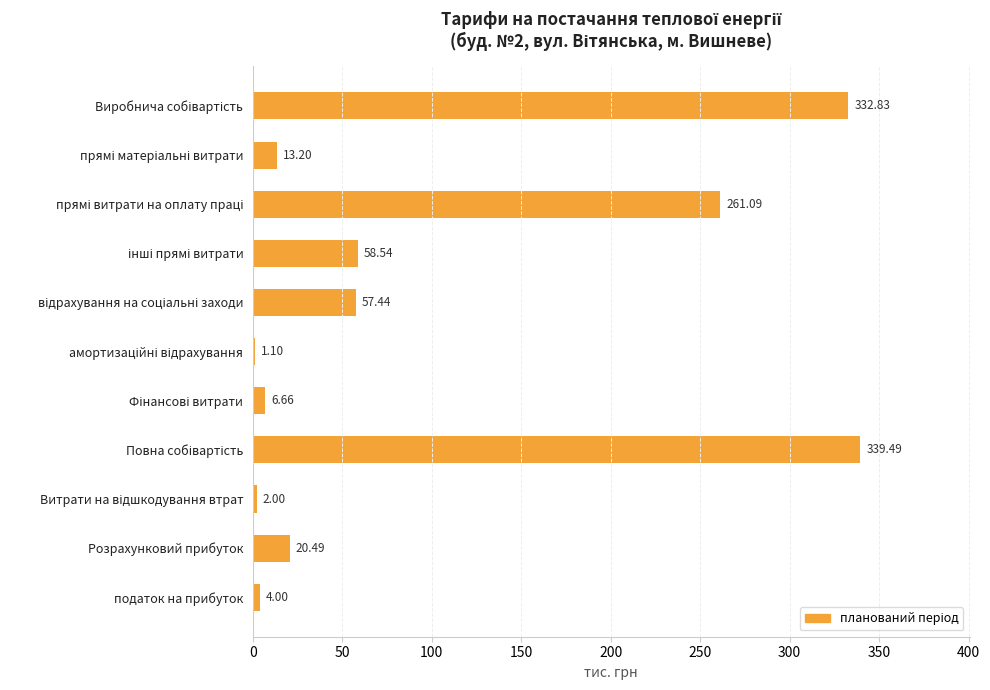

What is the sum of all values?

1096.8